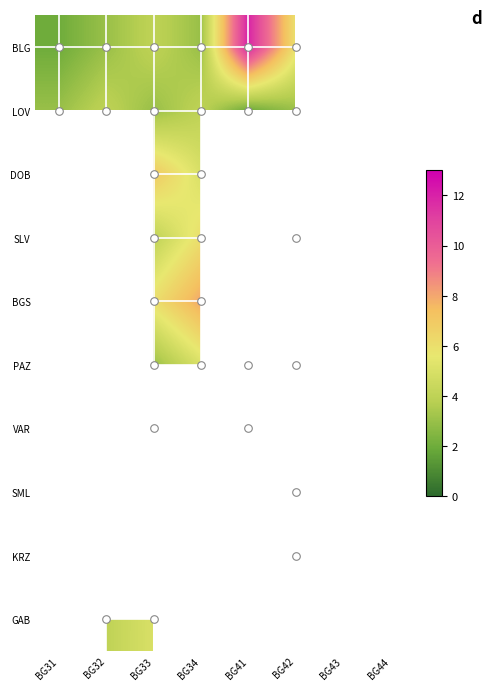

How many distinct data groups are displayed?

10